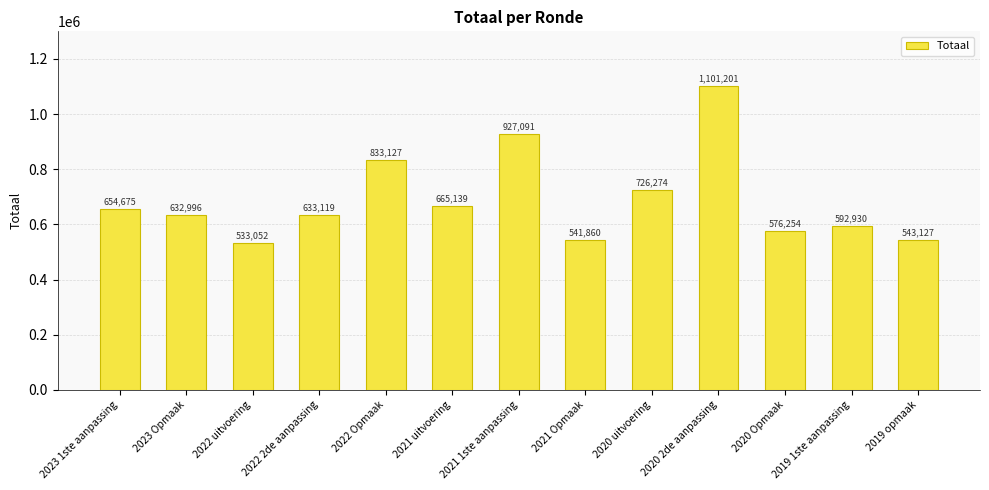

What is the change in value from 2022 2de aanpassing to 2020 2de aanpassing?

+468082